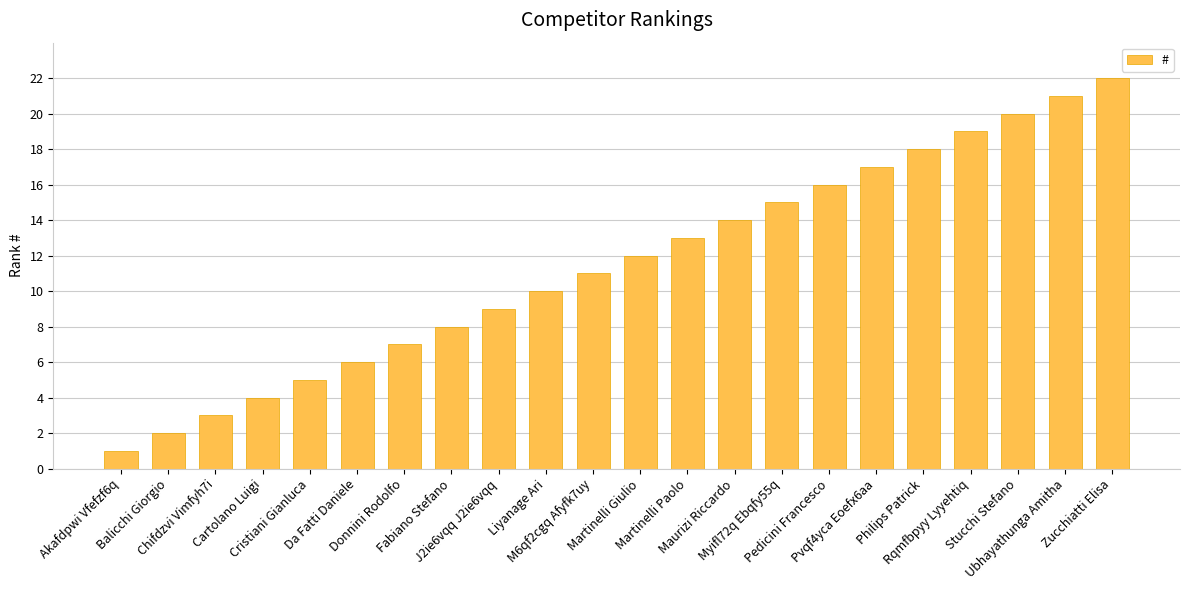

What is the maximum value shown in the chart?

22